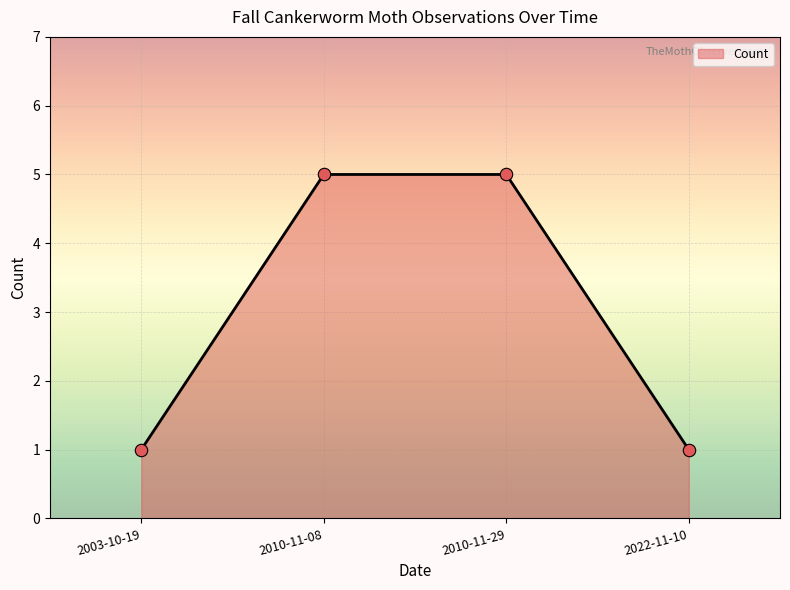

Approximately how many times larger is the value at 2003-10-19 compared to 2010-11-29?

0.2